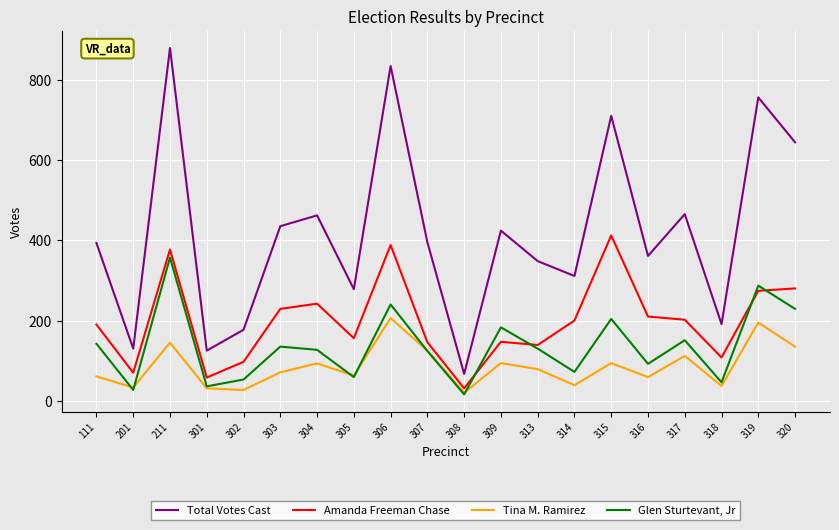

Rank the series at 314 from lowest to highest value.

Tina M. Ramirez, Glen Sturtevant, Jr, Amanda Freeman Chase, Total Votes Cast